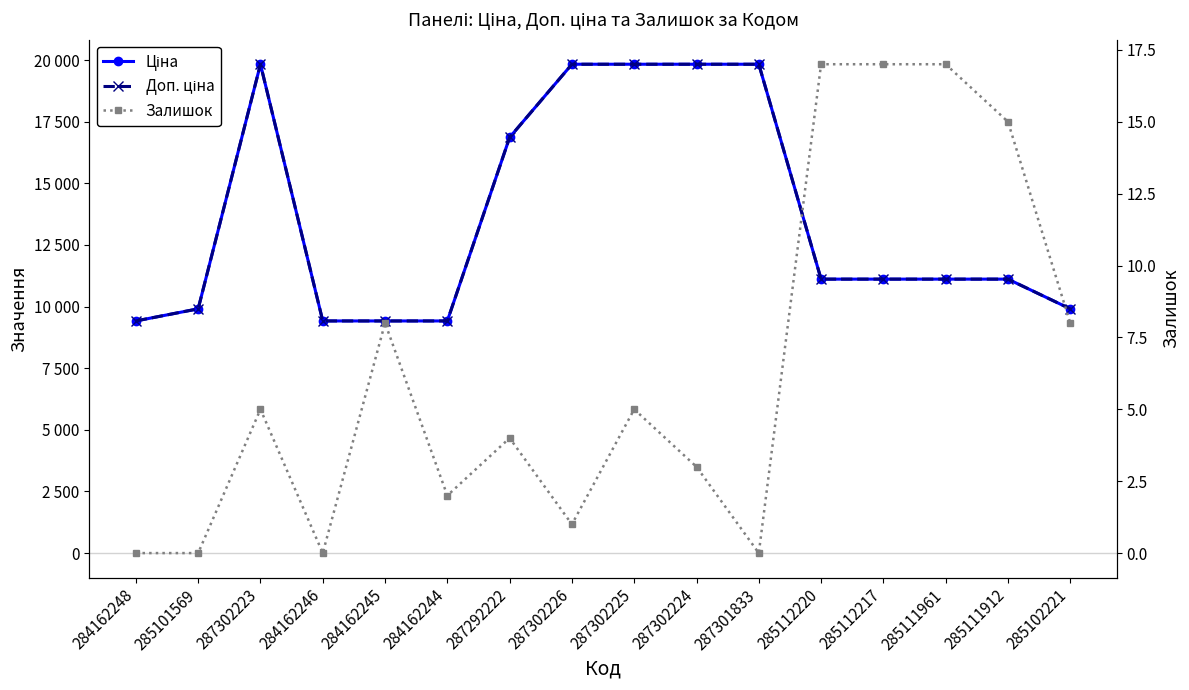

Rank the series by their maximum value, from lowest to highest.

Залишок, Ціна, Доп. ціна